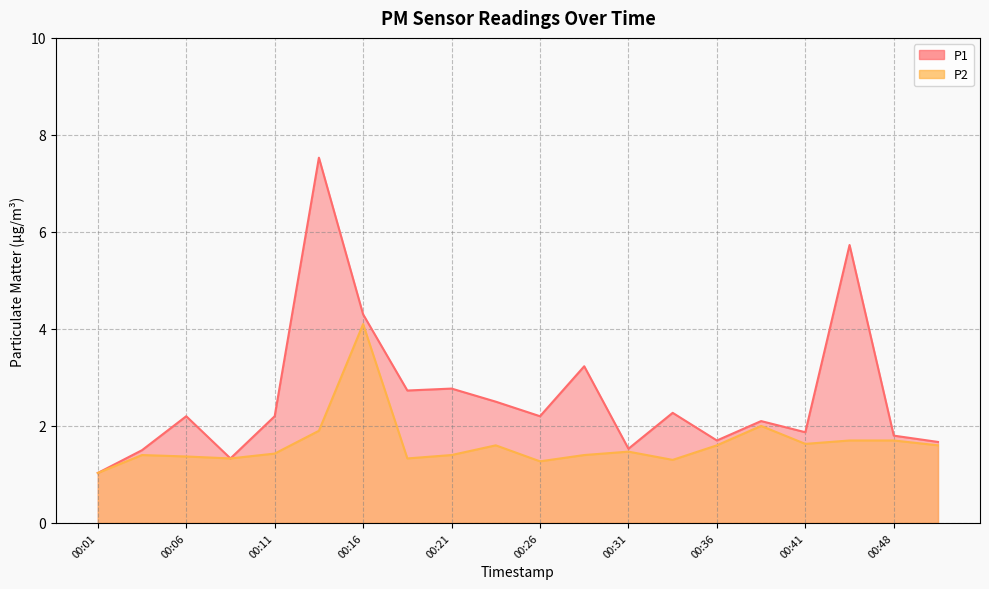

Where is the first local maximum for P2?

00:04